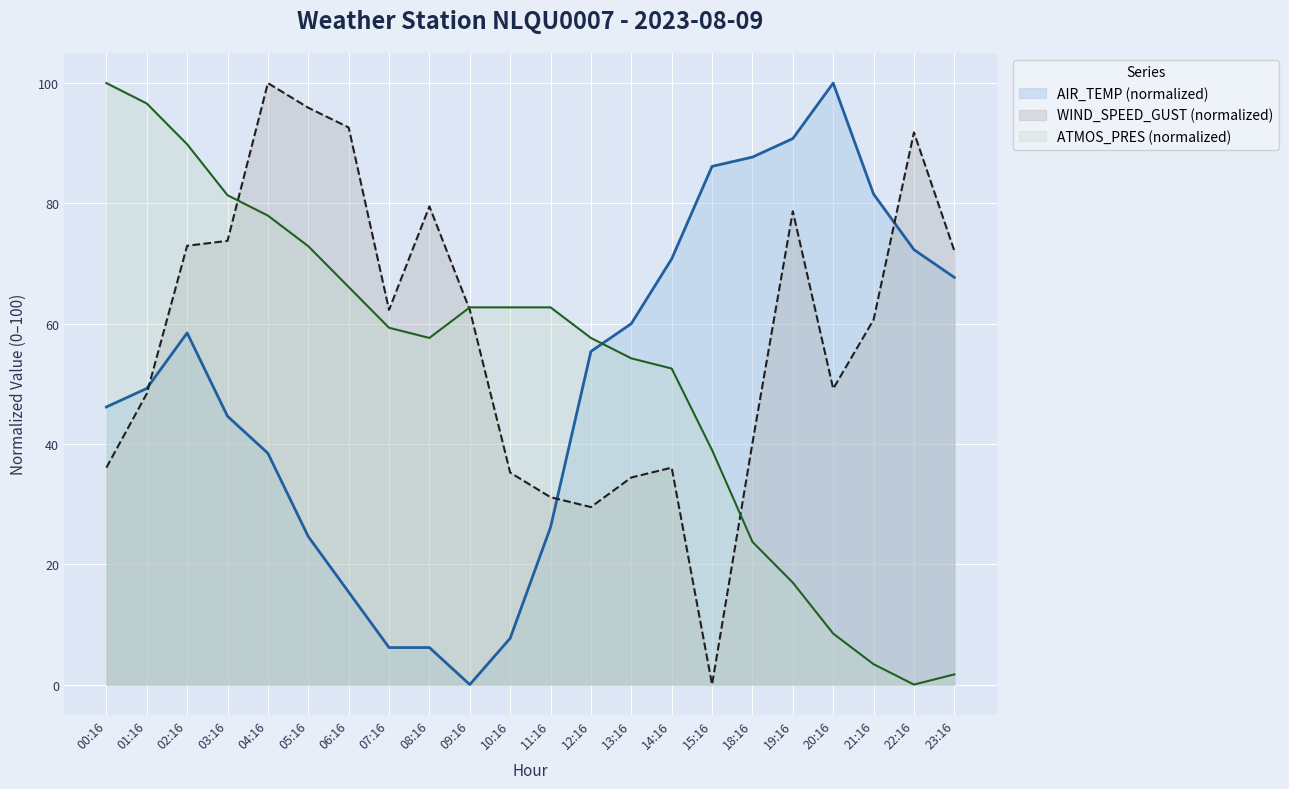

What is the difference between the second highest and minimum values in the WIND_SPEED_GUST series?

95.9